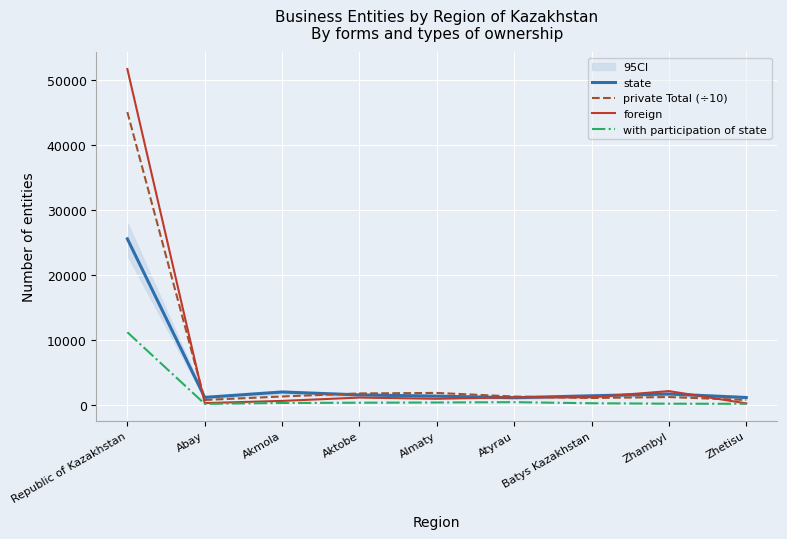

At which label is private Total (÷10) closest to 22904?

Almaty